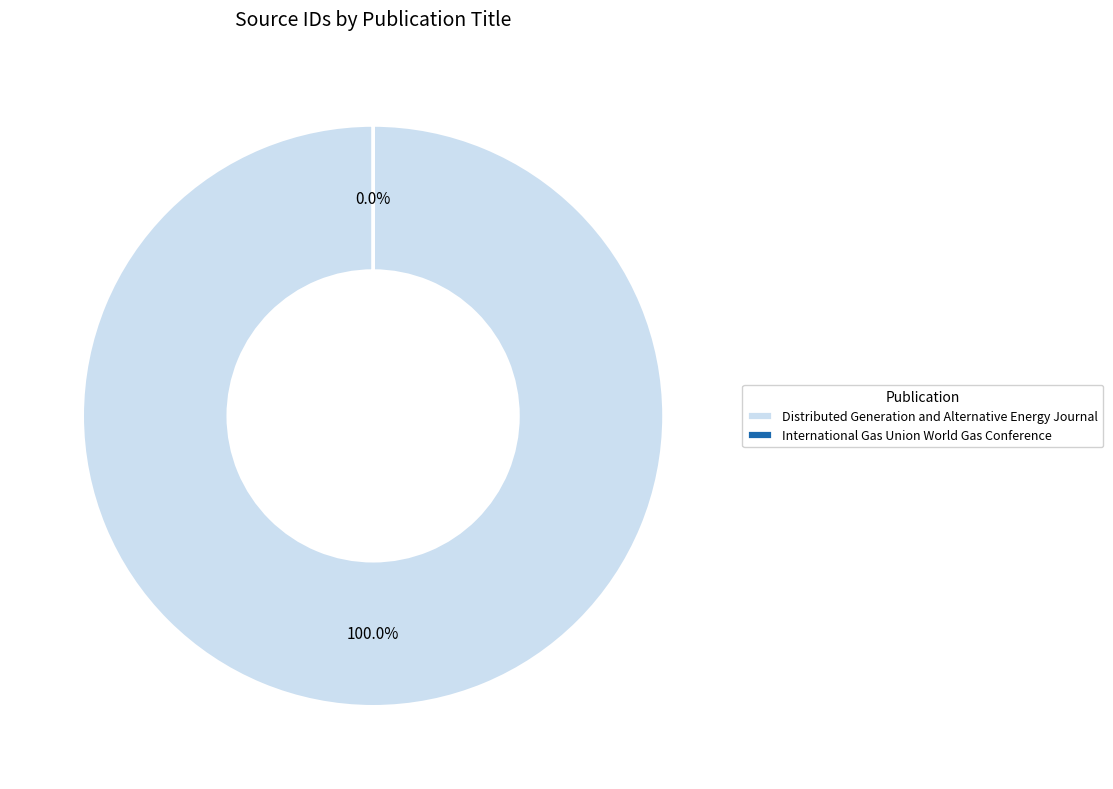

Combined, what portion of the pie is International Gas Union World Gas Conference and Distributed Generation and Alternative Energy Journal?

100.0%